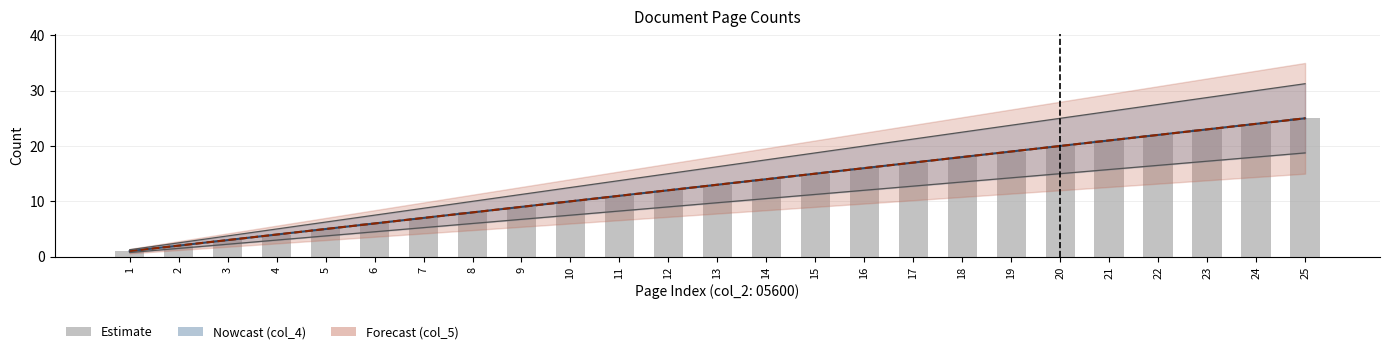

Reading right to left, what are all the values shown in this chart?

col_4 line: 25	24	23	22	21	20	19	18	17	16	15	14	13	12	11	10	9	8	7	6	5	4	3	2	1
col_5 line: 25	24	23	22	21	20	19	18	17	16	15	14	13	12	11	10	9	8	7	6	5	4	3	2	1
col_4 (page index): 25	24	23	22	21	20	19	18	17	16	15	14	13	12	11	10	9	8	7	6	5	4	3	2	1